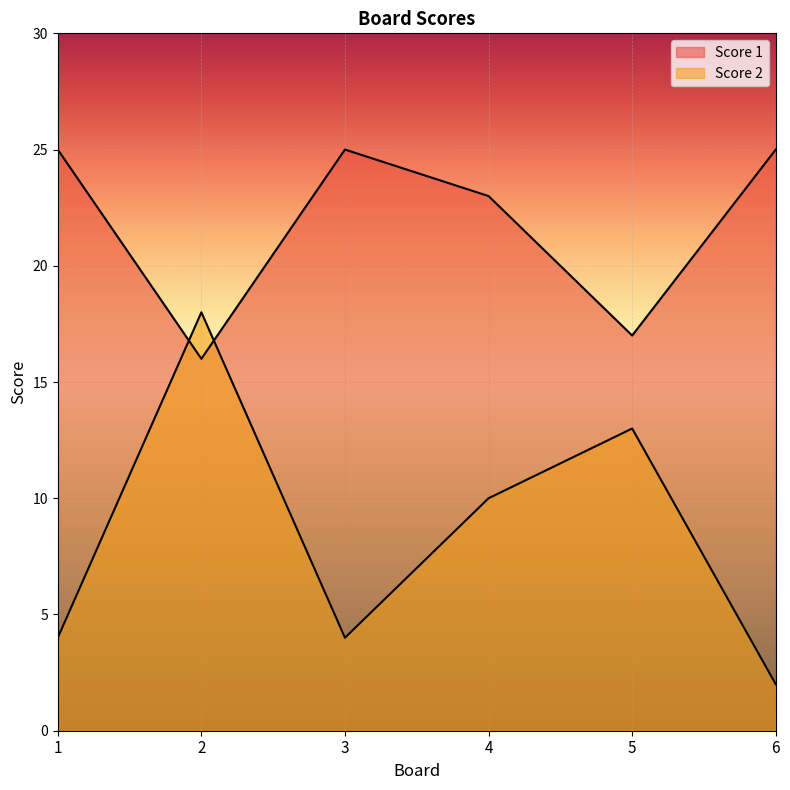

List the labels in order of Score 1 value, smallest first.

2, 5, 4, 1, 3, 6